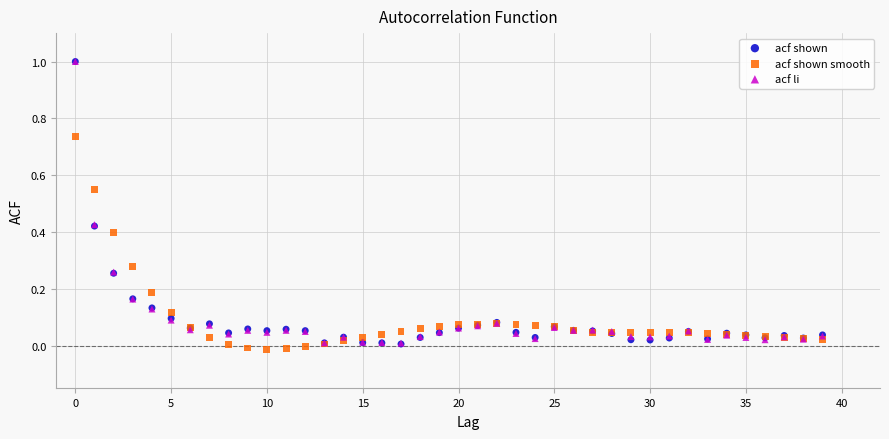

What are all the series names shown in the legend?

acf shown, acf shown smooth, acf li